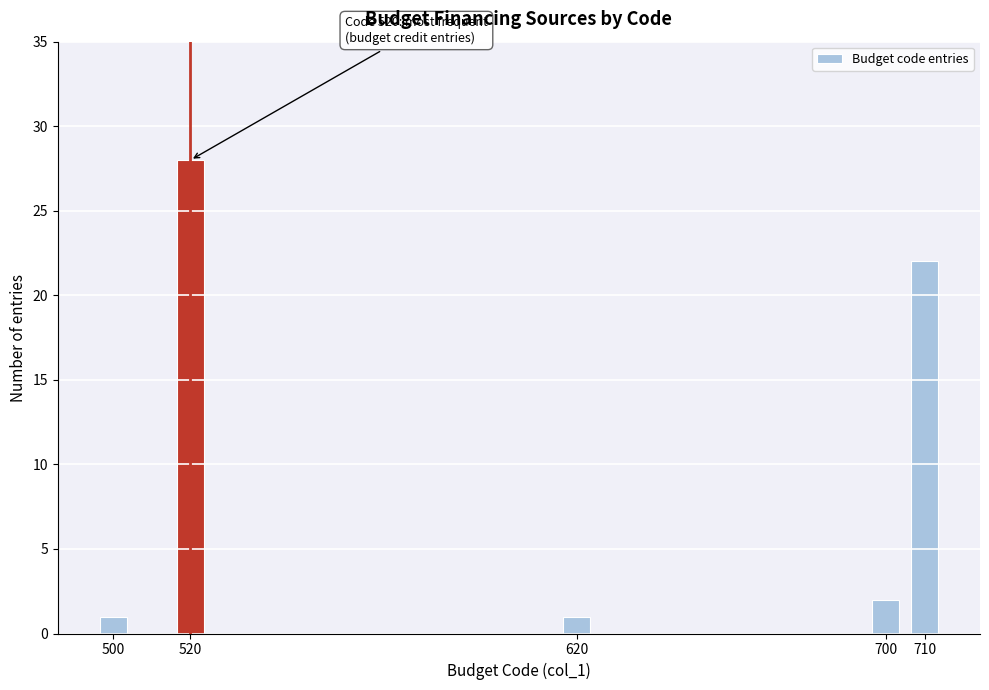

Reading left to right, list all the values displayed in this chart.

1	28	1	2	22